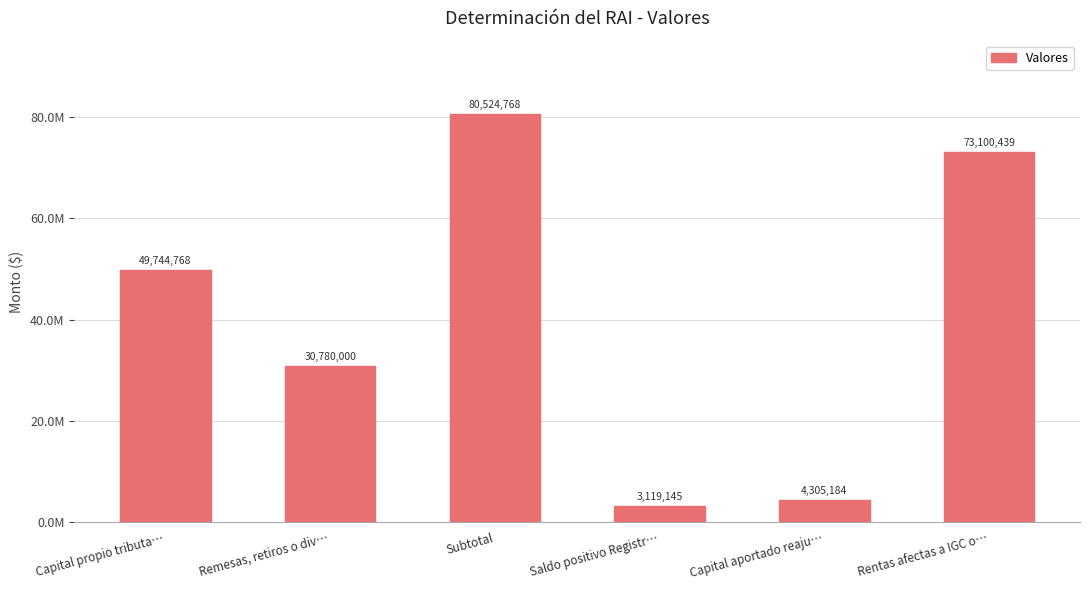

Are the bars horizontal?

No